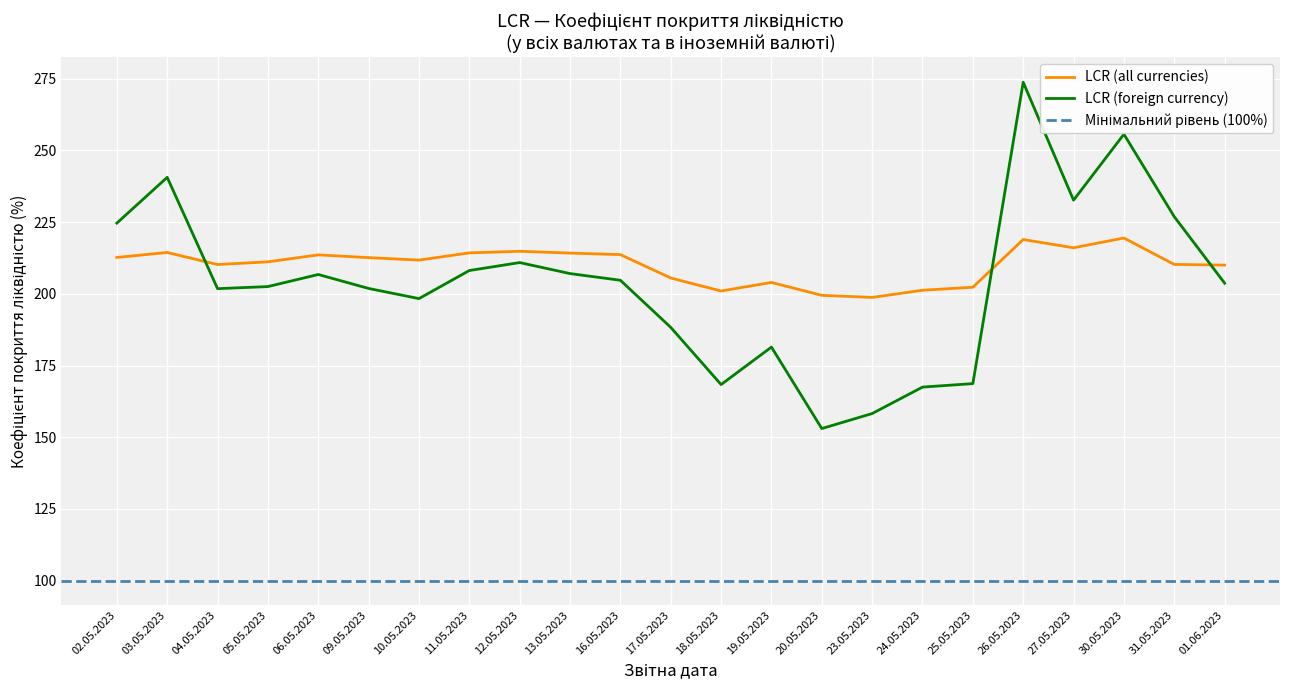

At which label does LCR (all currencies) first exceed 211?

02.05.2023